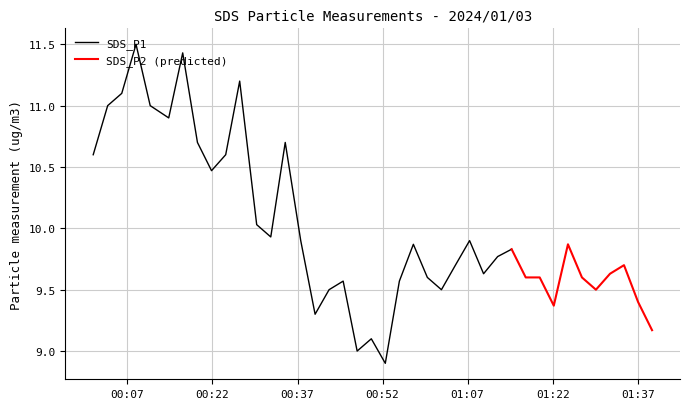

What is the average value of the SDS_P1 series?

10.0